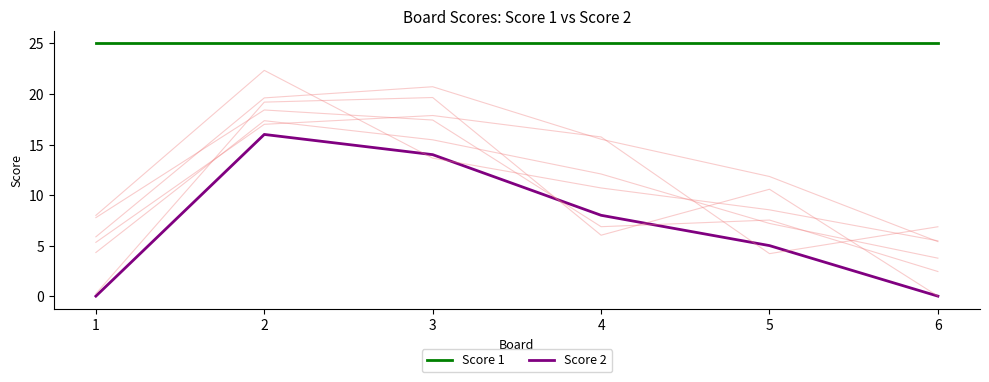

Is it true that Score 2 equals 10 at 2?

False